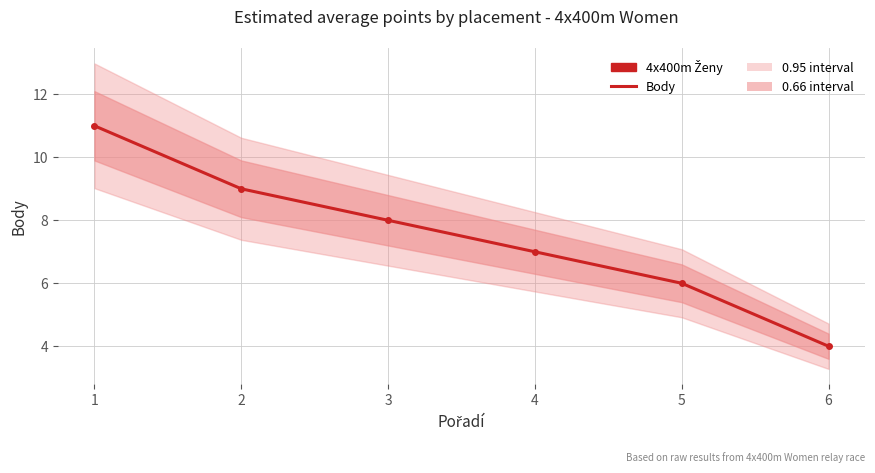

Rank the categories by value from lowest to highest.

6, 5, 4, 3, 2, 1